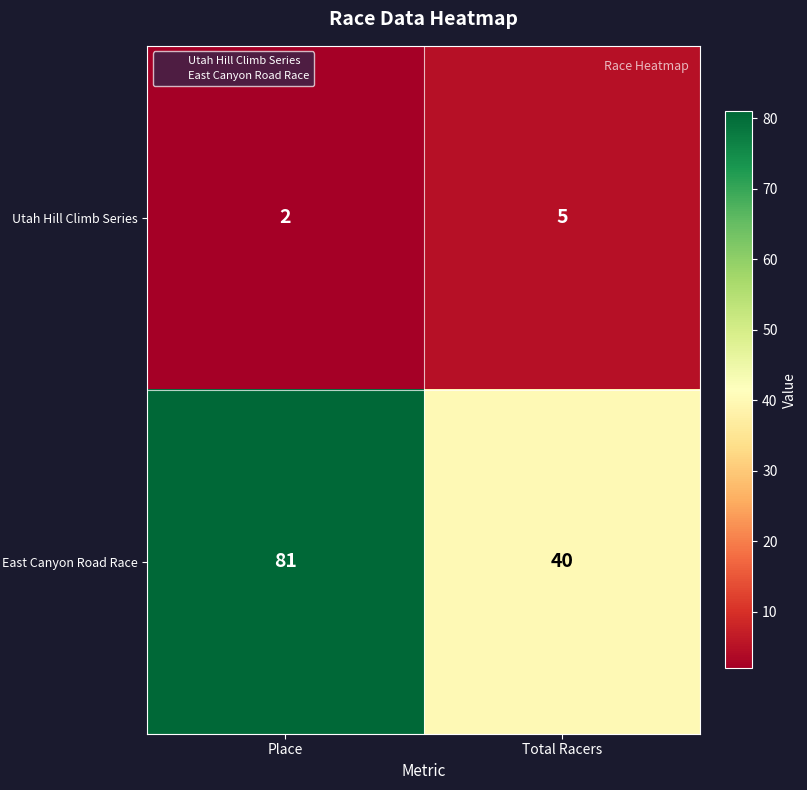

At which category does the chart reach its peak across all series?

Place